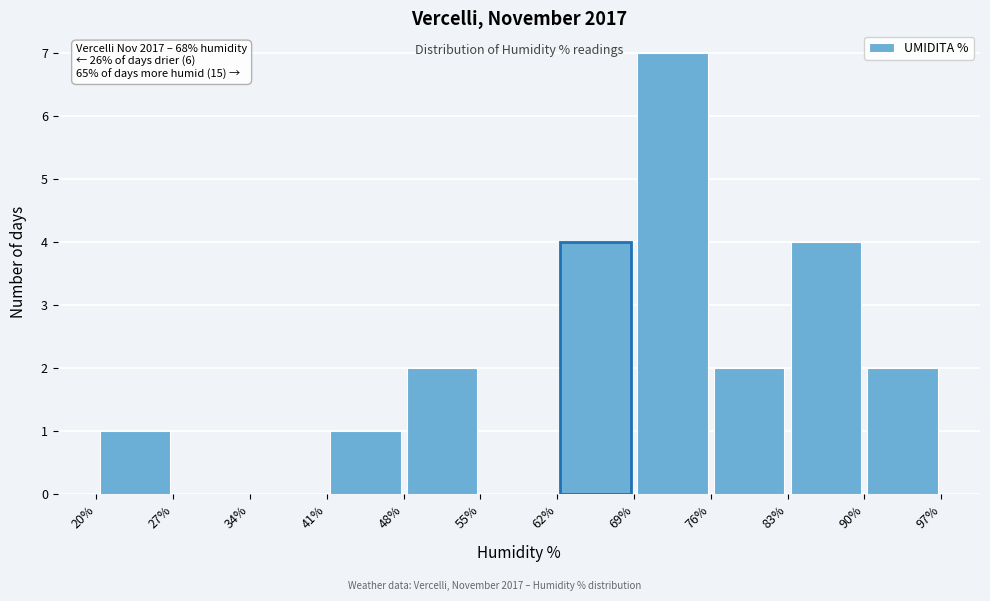

Over which range of the x-axis is the bar tallest?

69% to 76%